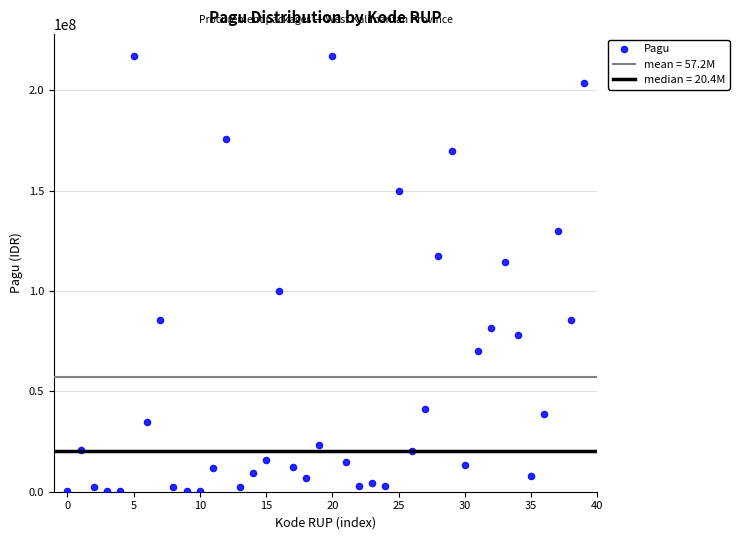

What is the range of Y values (max minus min)?

216860000